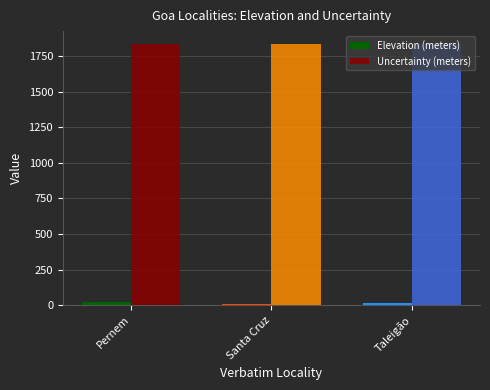

Is the value of Elevation (meters) at Pernem greater than the value of Uncertainty (meters) at Taleigão?

No